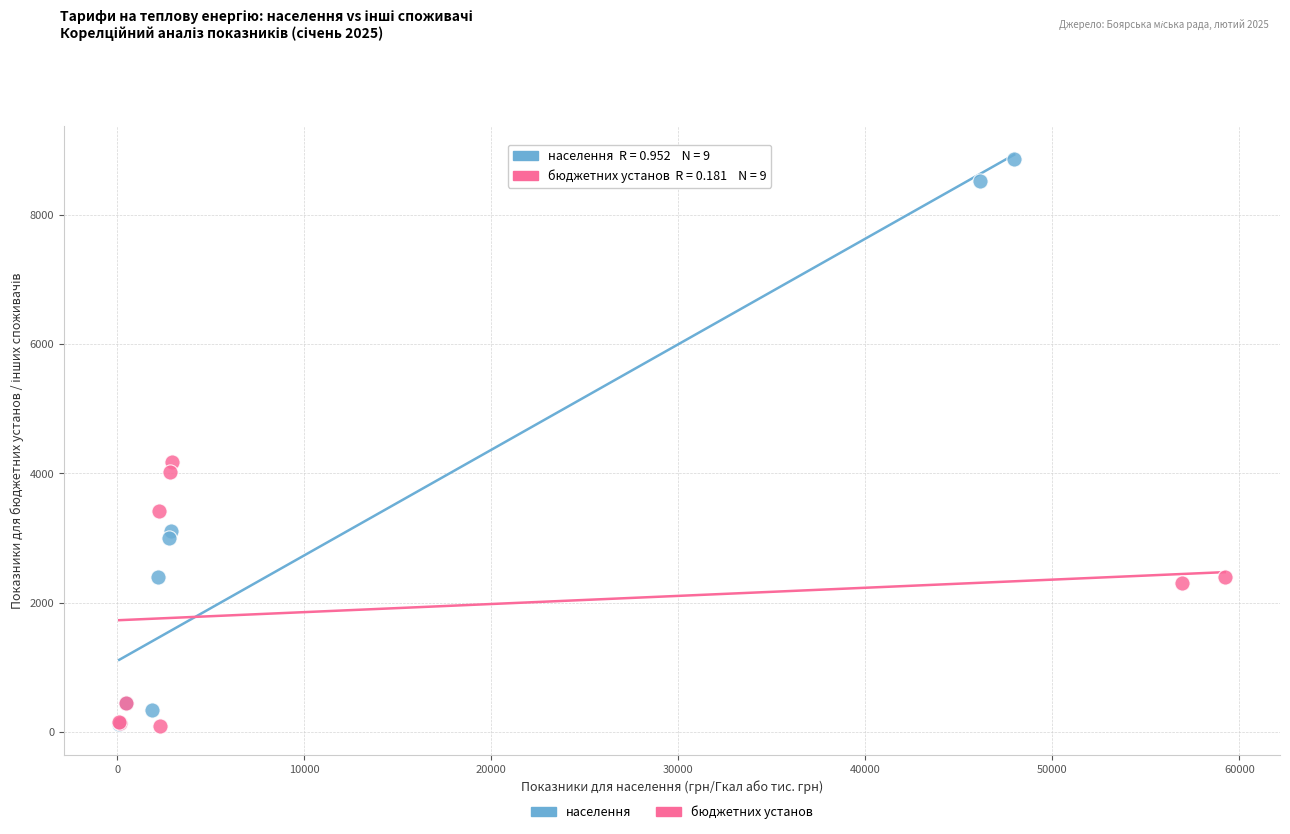

Which series has the largest Y range (max minus min)?

населення